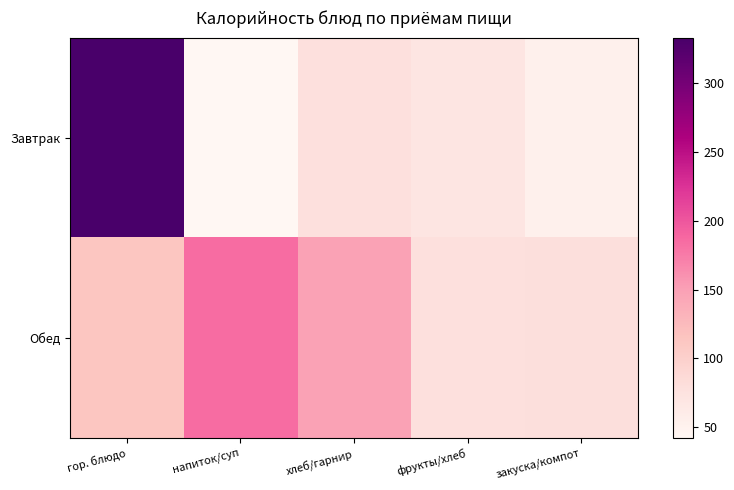

Between напиток/суп and фрукты/хлеб, which series saw the biggest shift?

Обед